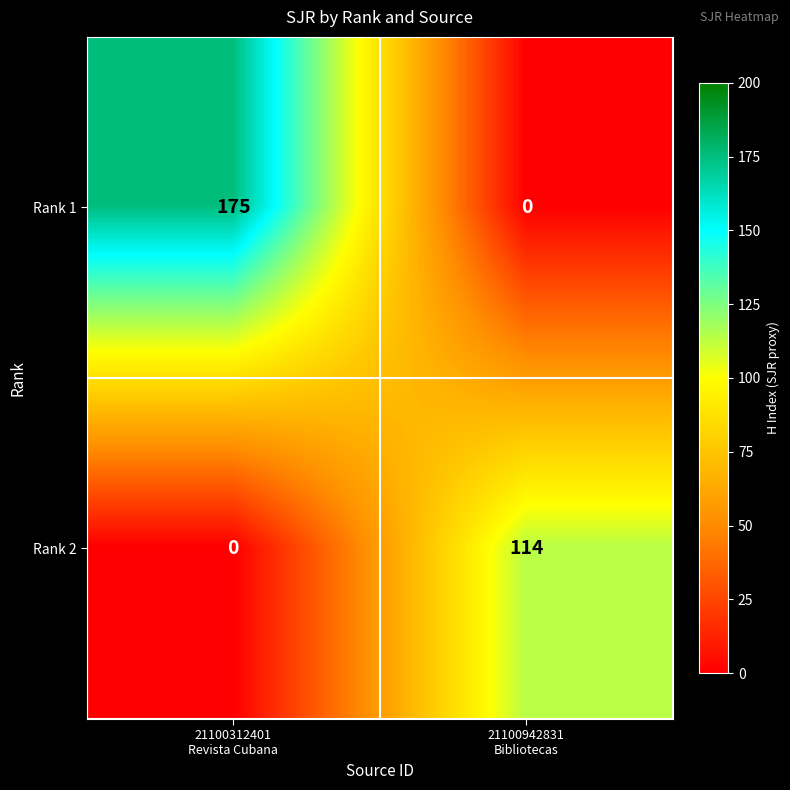

What is the spread (max minus min) of values at 21100312401
Revista Cubana?

175